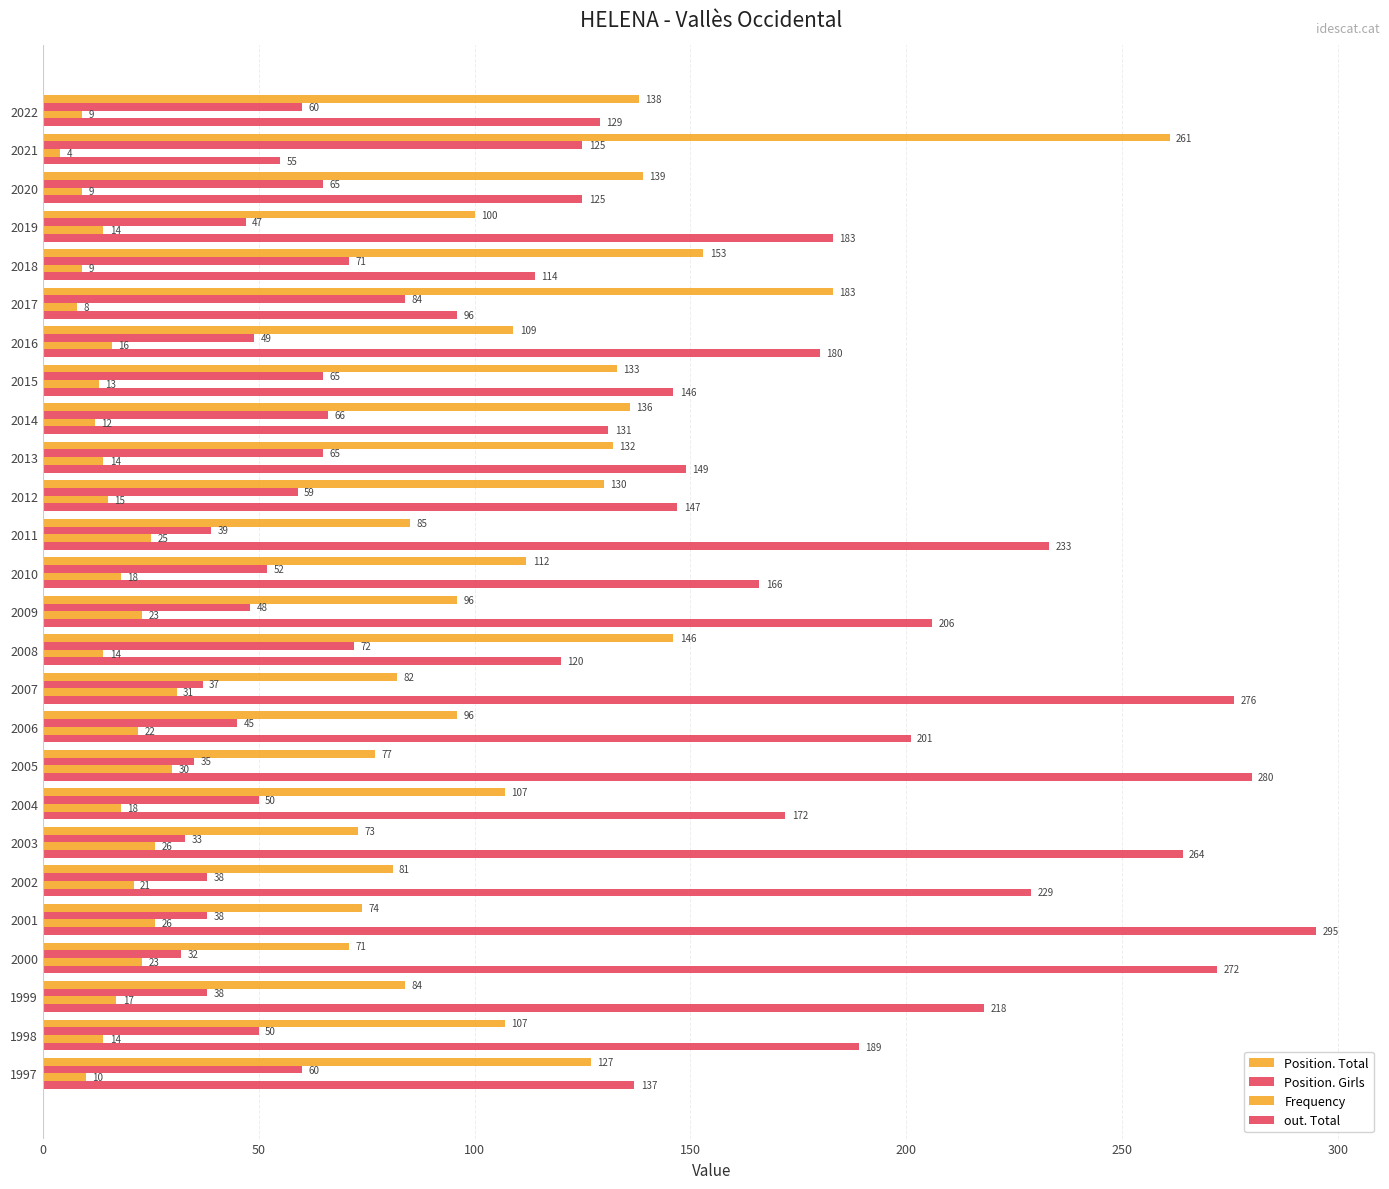

What is the difference between the maximum and minimum values in the Position. Girls series?

93